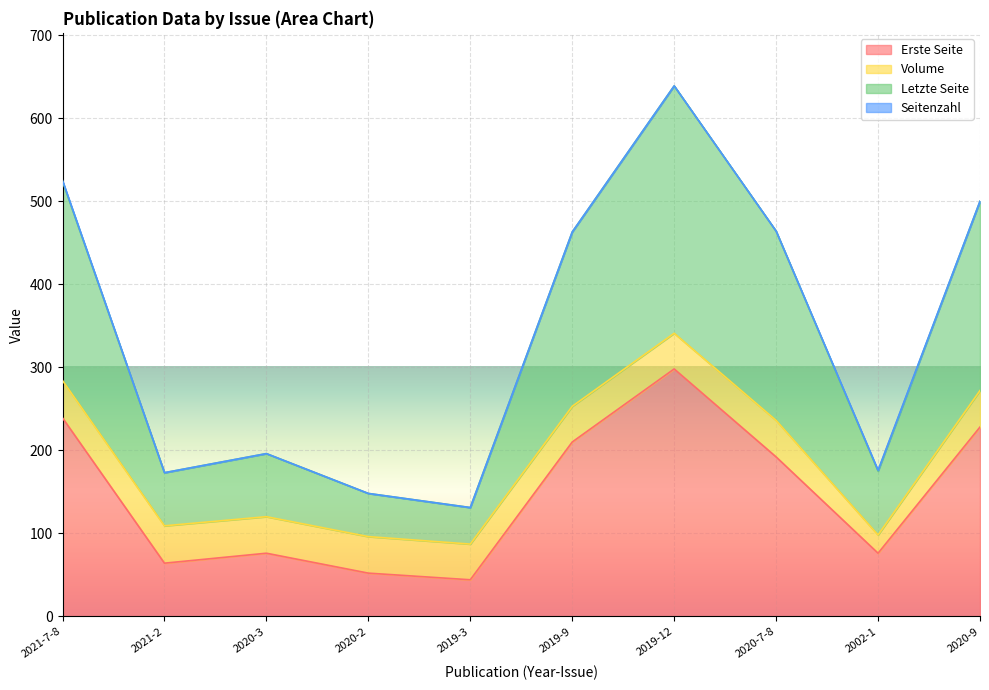

Does the chart display data point markers on the line(s)?

No